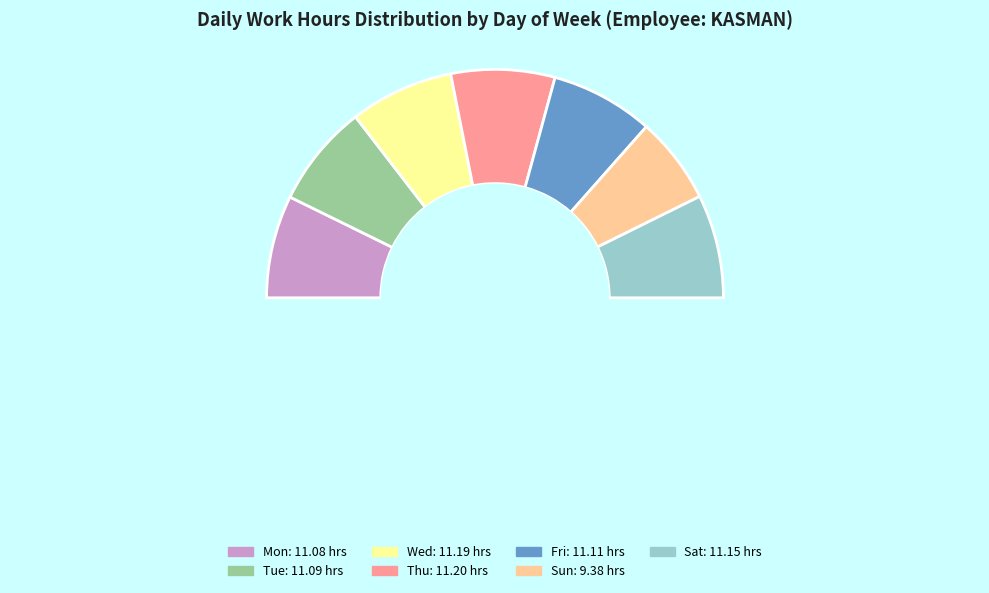

To the nearest percent, what is the difference between the largest and smallest slice percentages?

2%